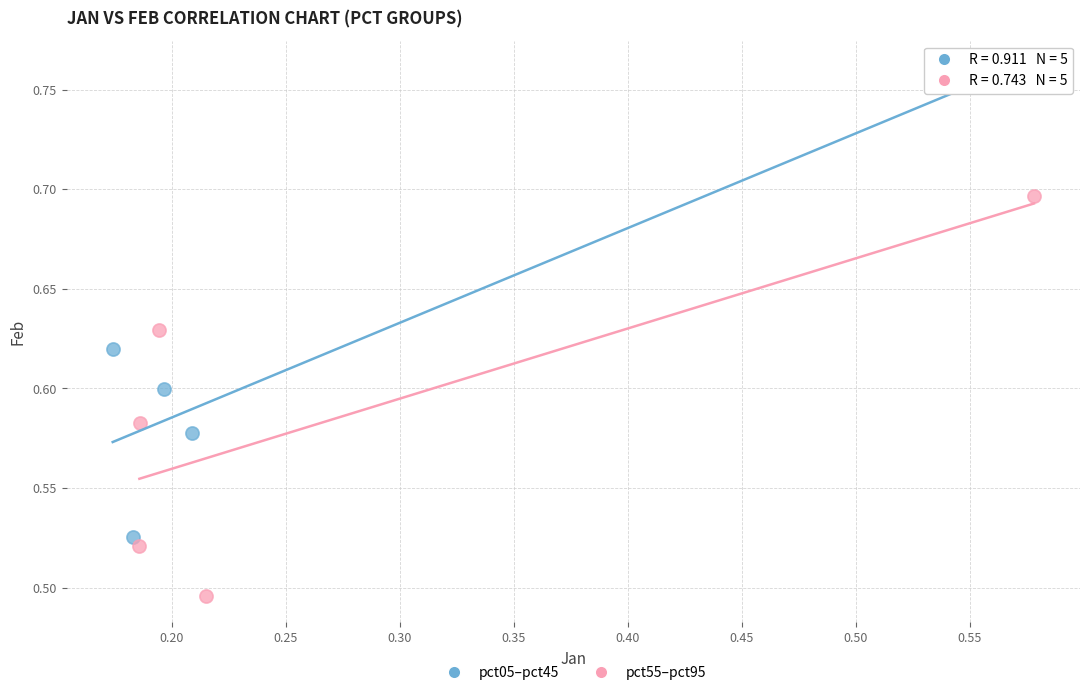

Which series reaches the minimum Y coordinate?

pct55–pct95